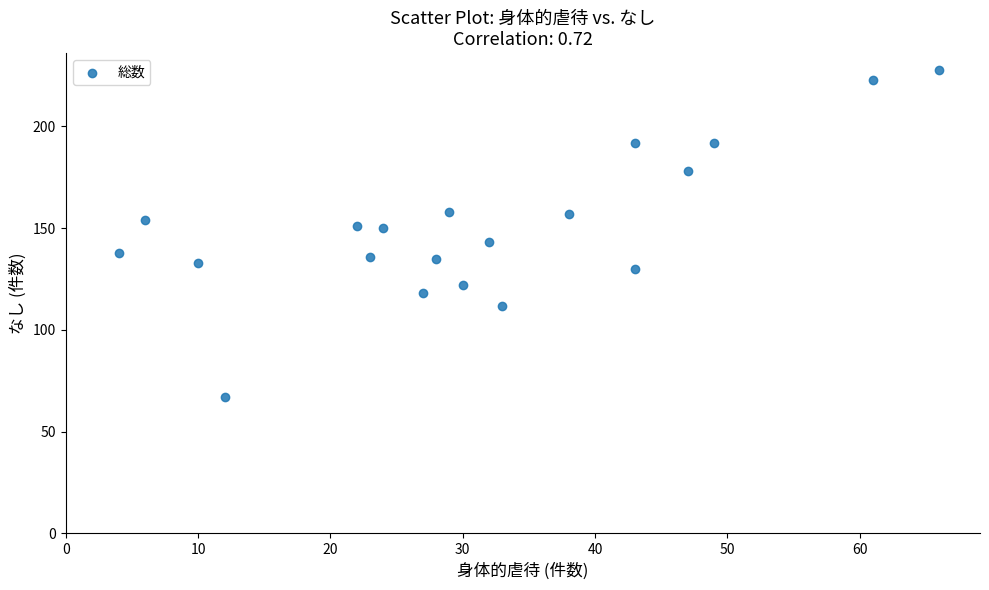

What is the range of Y values (max minus min)?

161